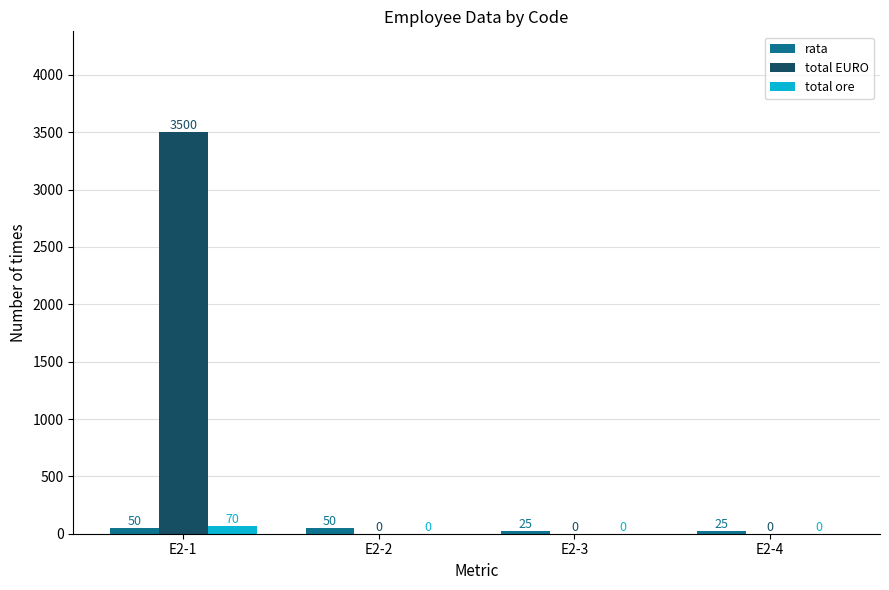

Reading left to right, what are all the values shown in this chart?

rata: 50	50	25	25
total EURO: 3500	0	0	0
total ore: 70	0	0	0